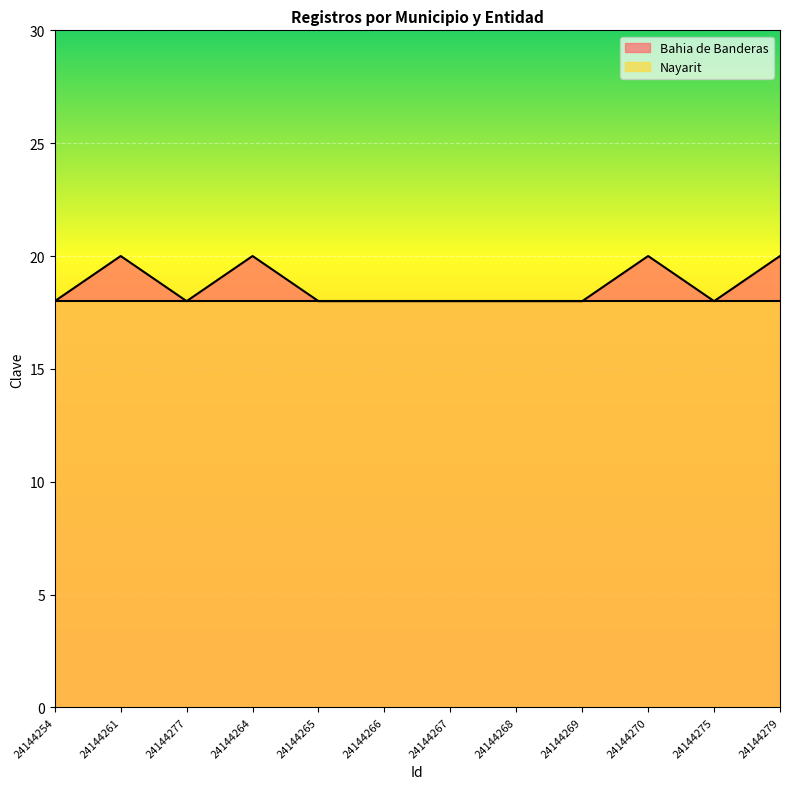

List the labels in order of value, smallest first.

24144254, 24144277, 24144265, 24144266, 24144267, 24144268, 24144269, 24144275, 24144261, 24144264, 24144270, 24144279